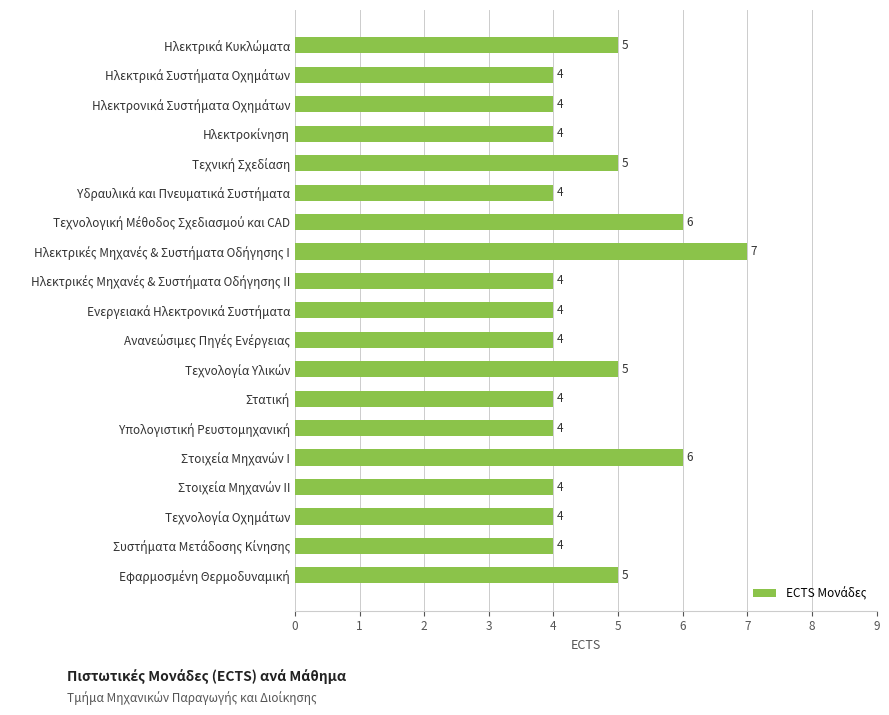

Reading top to bottom, extract all data points from this chart.

5	4	4	4	5	4	6	7	4	4	4	5	4	4	6	4	4	4	5